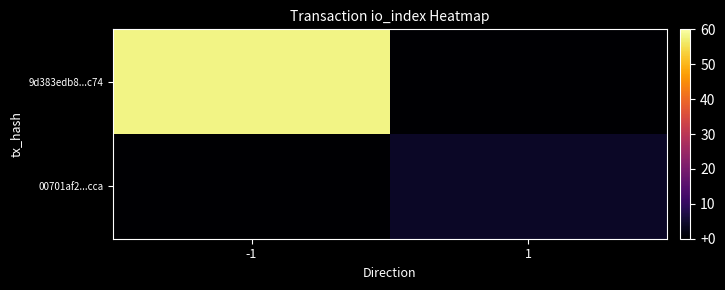

Which has a higher value, -1 or 1?

-1